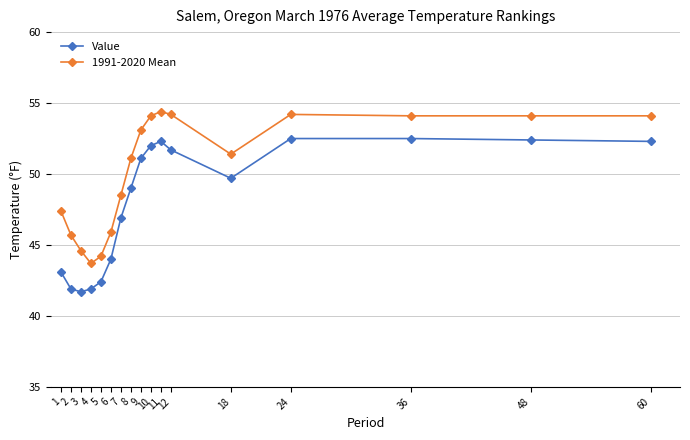

True or false: 1991-2020 Mean and Value intersect in this chart.

False